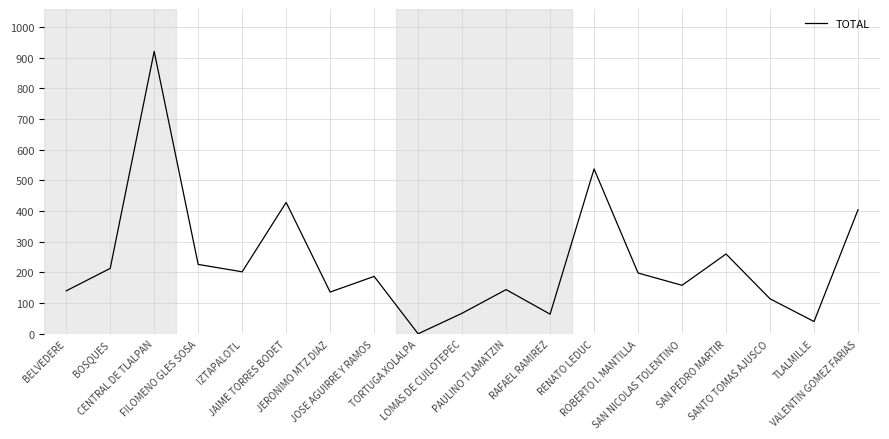

What is the greatest value displayed?

920